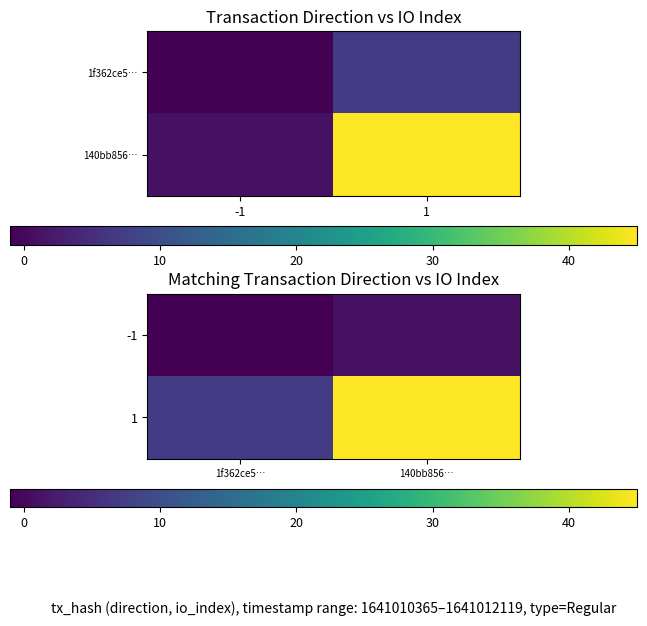

True or false: 1 has a value of 4 at 1f362ce5….

False